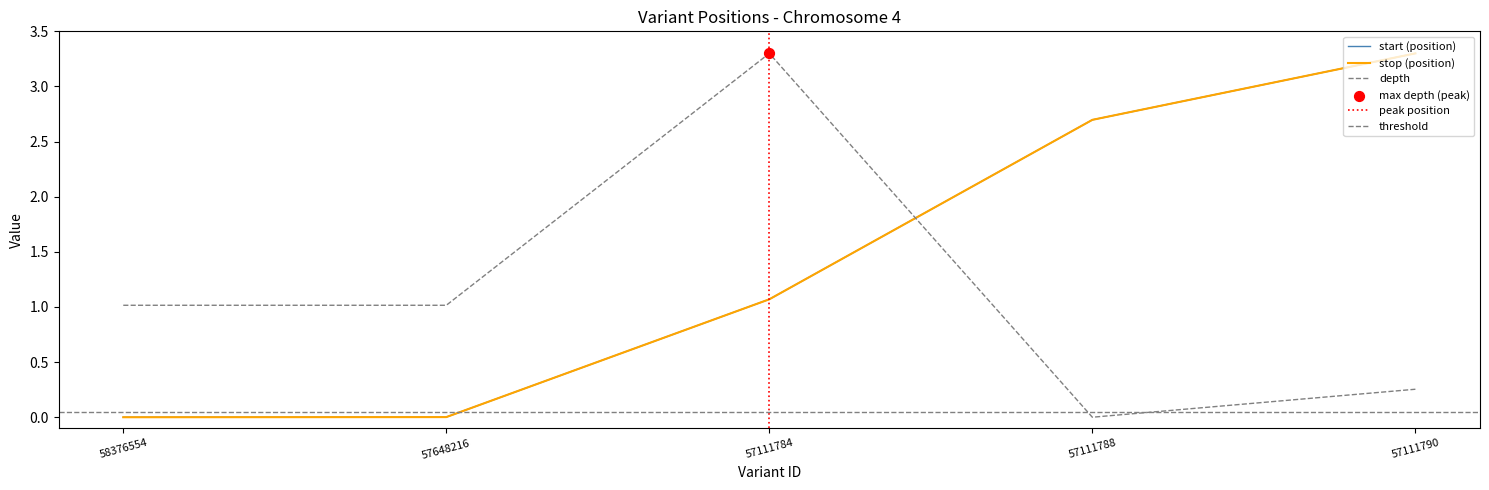

At how many categories does at least one series exceed 2?

3